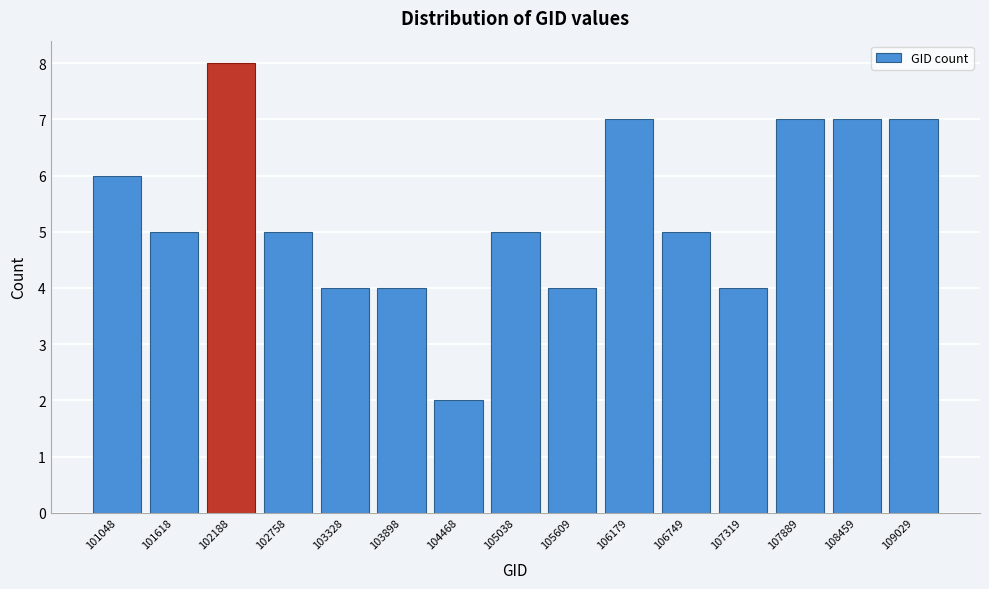

Reading left to right, what are all the values shown in this chart?

101048=6	101618=5	102188=8	102758=5	103328=4	103898=4	104468=2	105038=5	105609=4	106179=7	106749=5	107319=4	107889=7	108459=7	109029=7